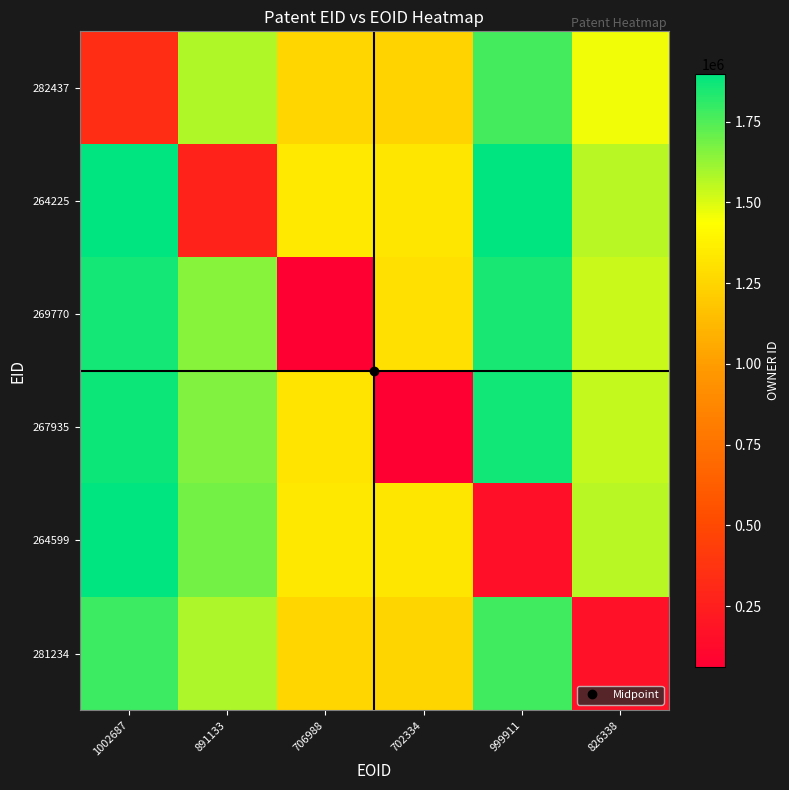

Rank the series by their maximum value, from highest to lowest.

264225, 264599, 267935, 269770, 281234, 282437